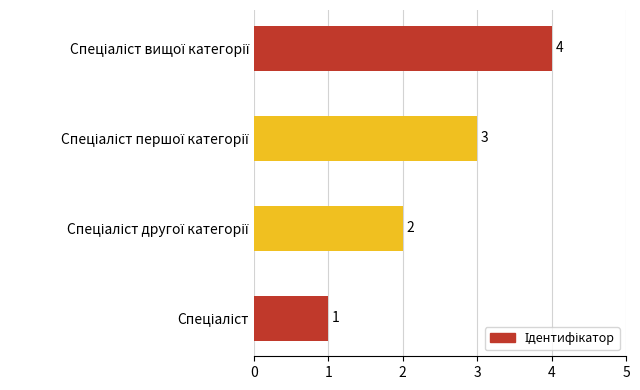

How many values are between 2 and 4?

3